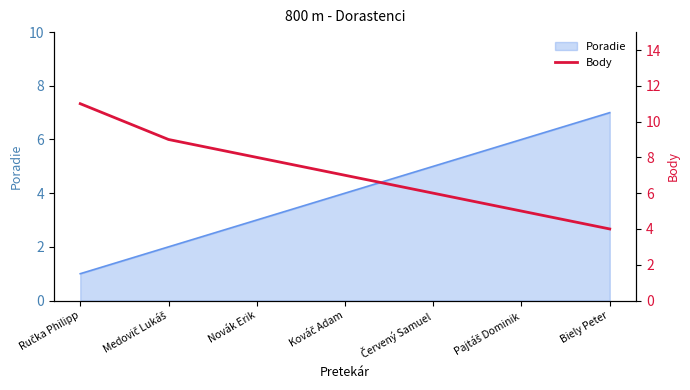

True or false: Poradie has a value of 4 at Novák Erik.

False